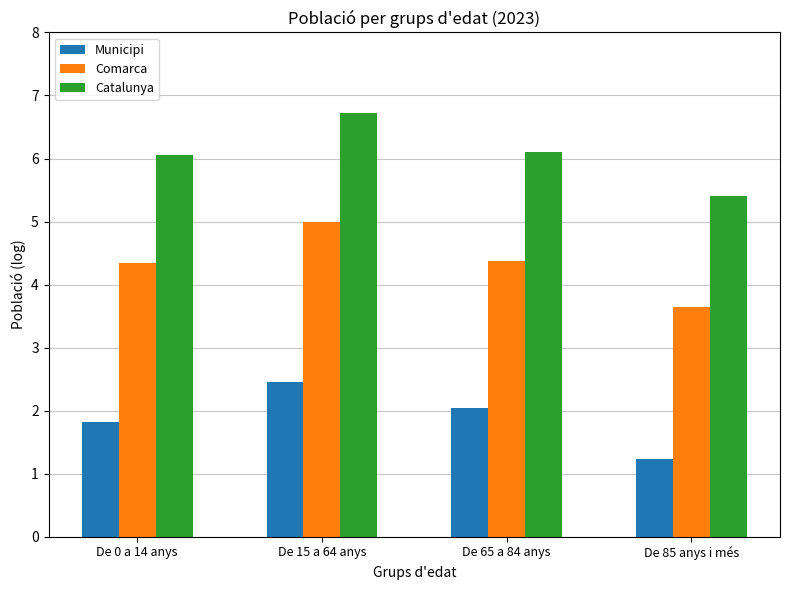

How many bars are there in total?

12